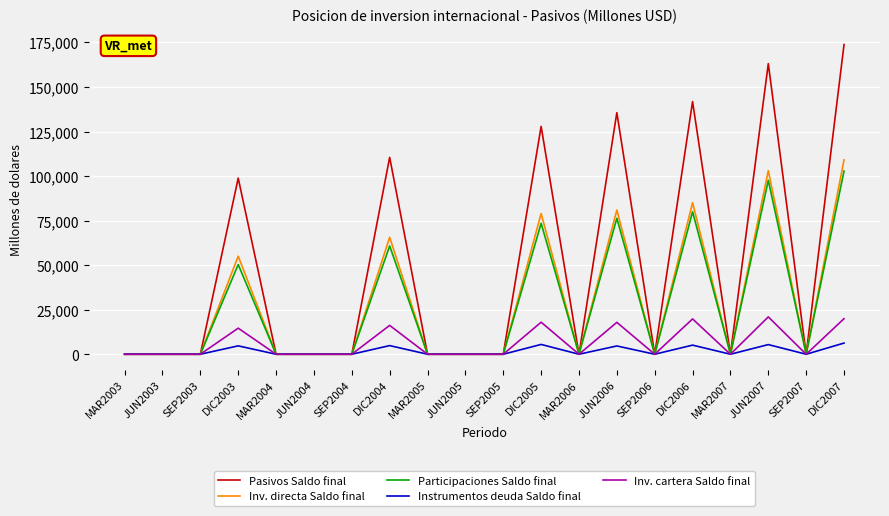

What position from the right is DIC2003?

17